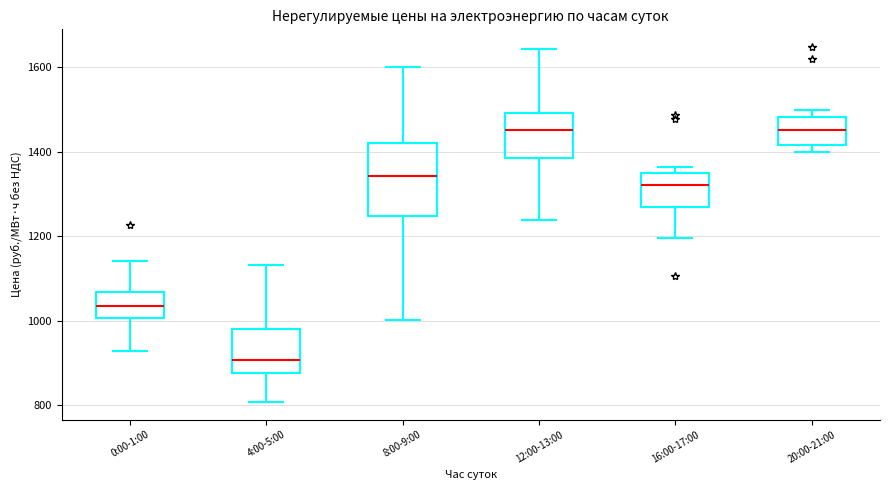

Which box is the tallest, from its lower edge to its upper edge?

8:00-9:00